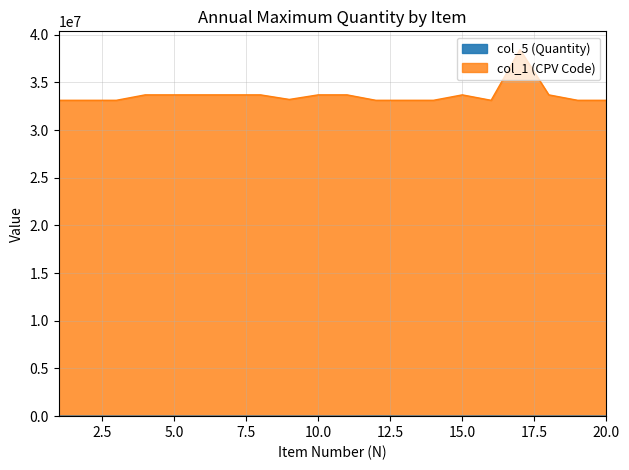

Is it true that col_1 (CPV Code) equals 33691162 at 10?

True